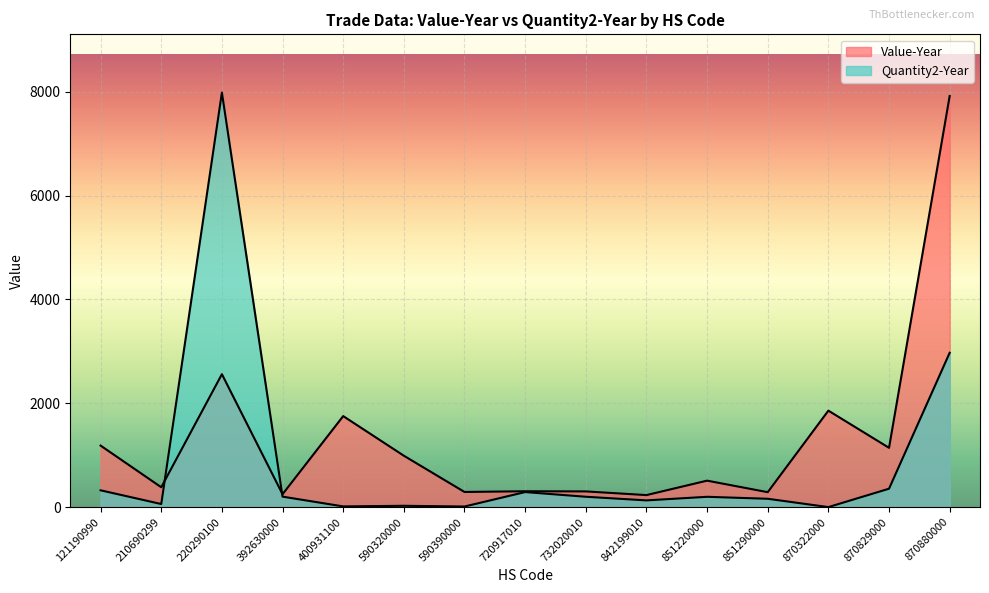

Reading left to right, list all the values displayed in this chart.

Value-Year: 1185	383	2560	249	1753	990	292	306	303	232	510	288	1858	1142	7916
Quantity2-Year: 324	60	7982	202	14	26	12	290	200	130	199	161	1	355	2972